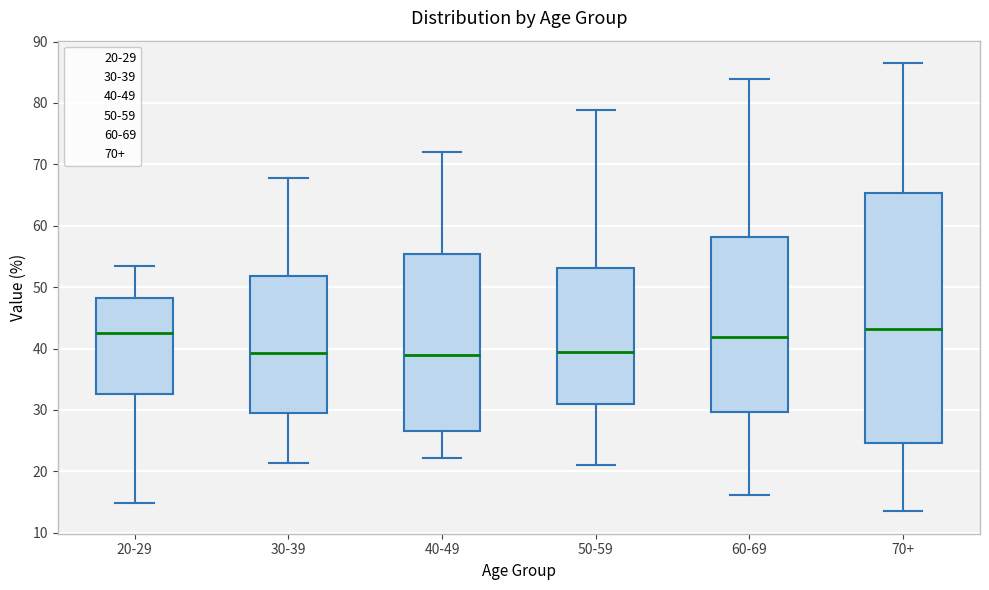

Where does the median line of the box for 60-69 sit on the y-axis? The values are not printed on the chart, so give them approximately, as read against the axis.

42